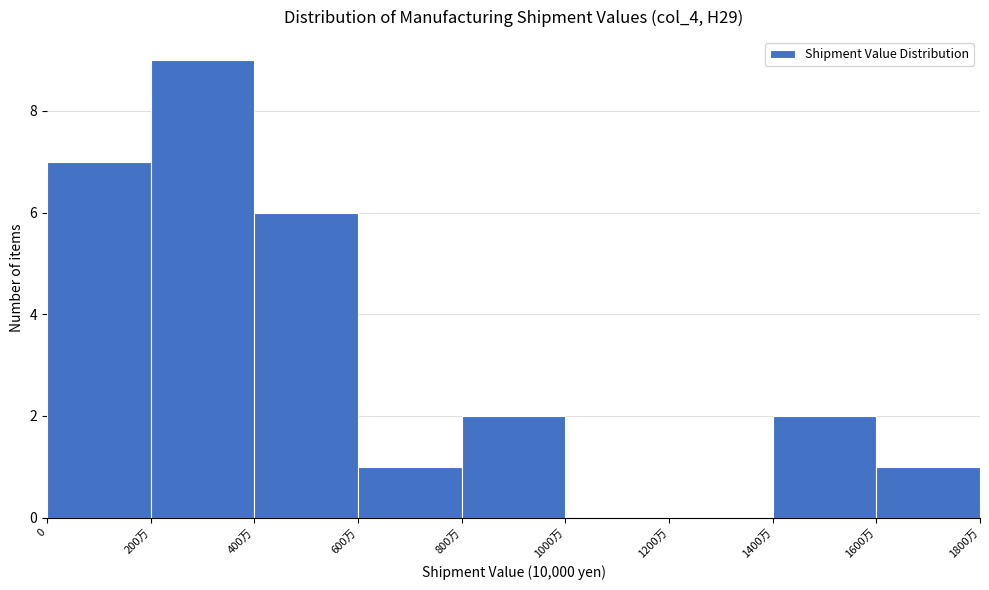

Reading right to left, transcribe all the data shown in this chart.

1600万=1	1400万=2	1200万=0	1000万=0	800万=2	600万=1	400万=6	200万=9	0=7